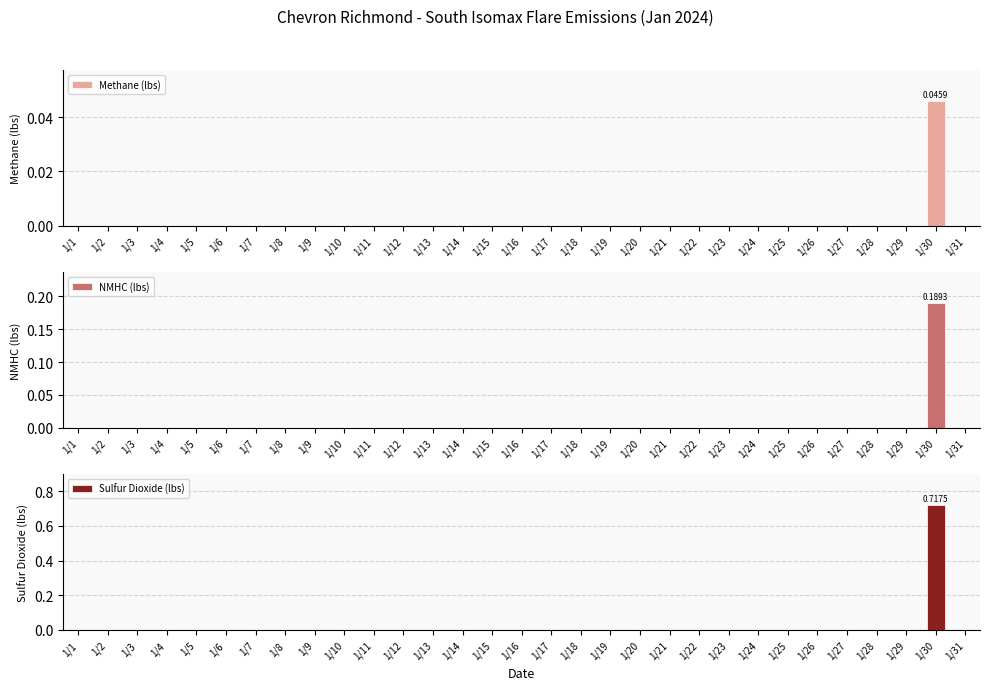

How many bars are there in total?

93